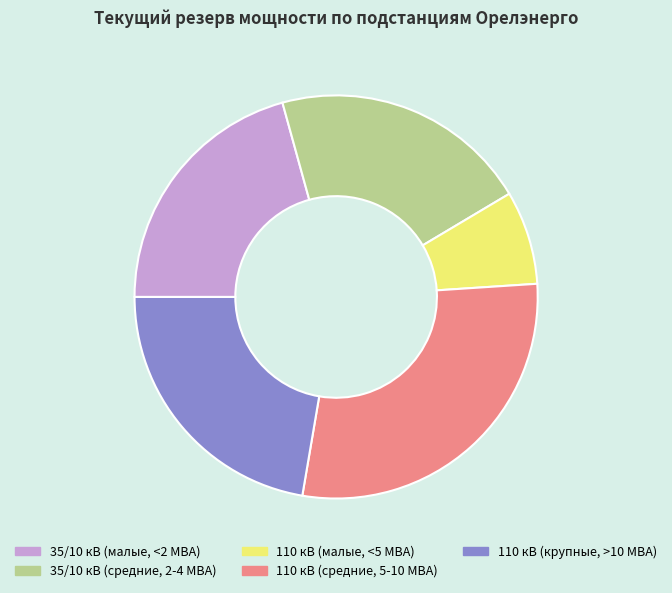

True or false: 110 кВ (крупные, >10 МВА) accounts for 33% of the total.

False